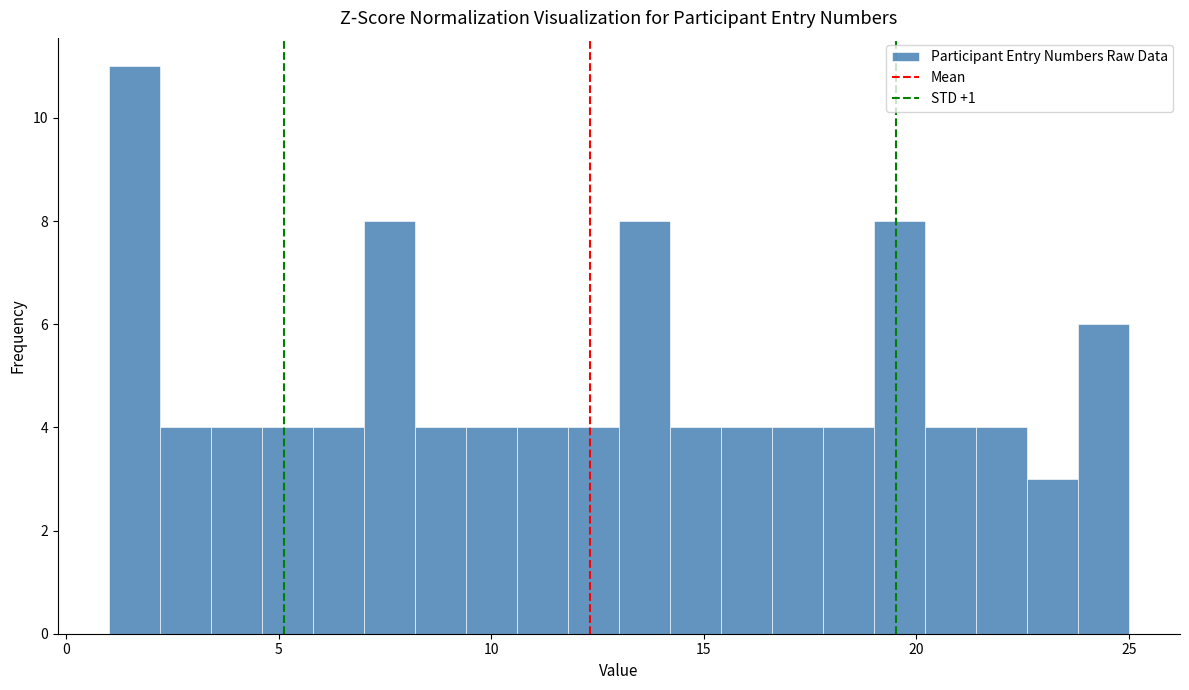

Read against the x-axis, roughly where is the centre of the tallest bar?

1.5